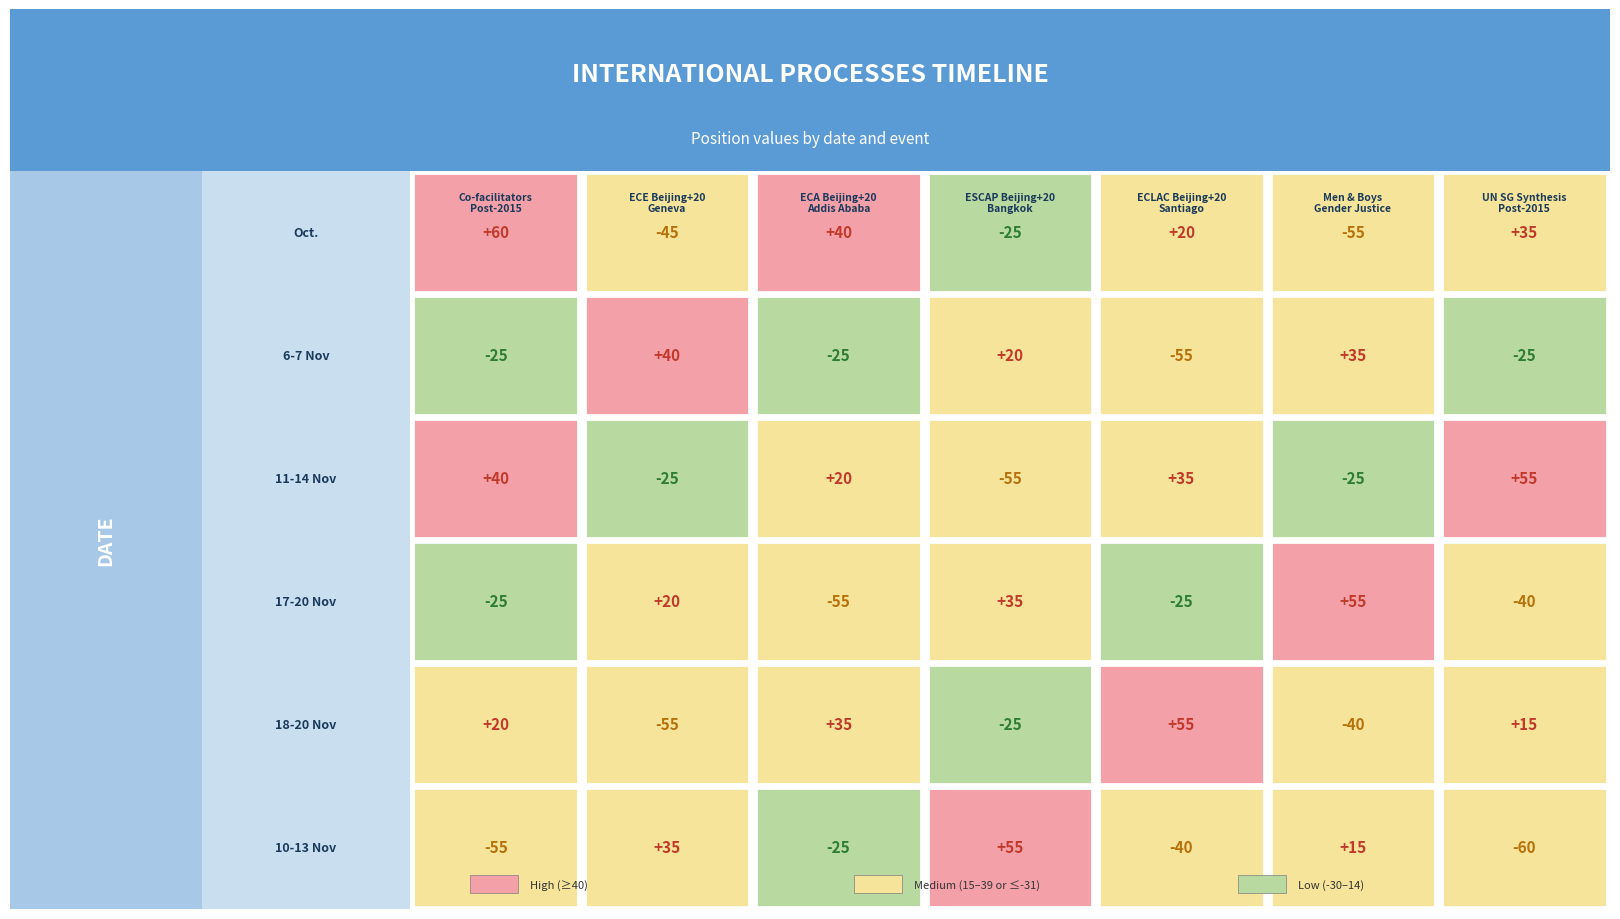

The 6-7 Nov series shows -25 at ECA Beijing+20 Addis Ababa. True or false?

True